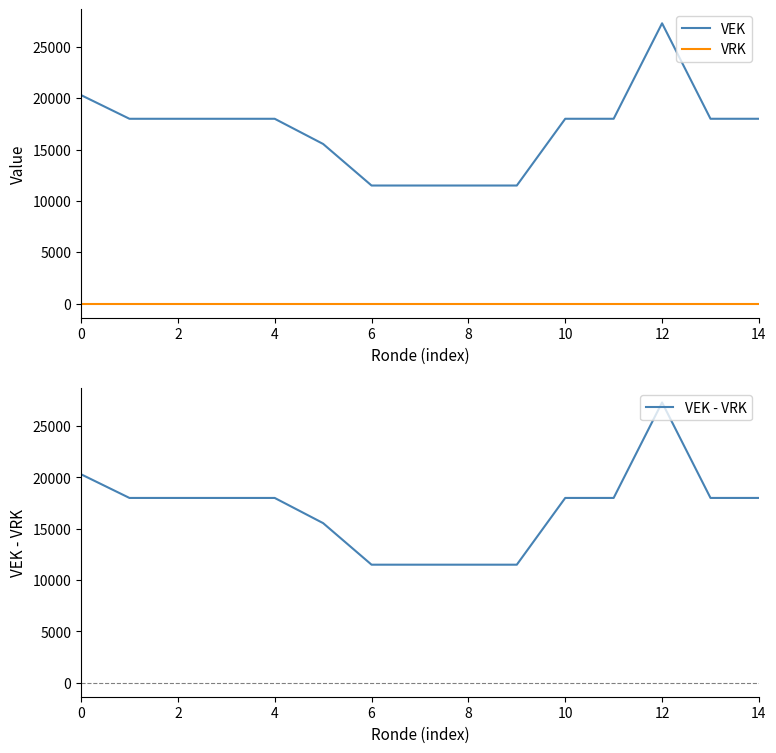

True or false: VEK - VRK and VRK cross at least once.

False